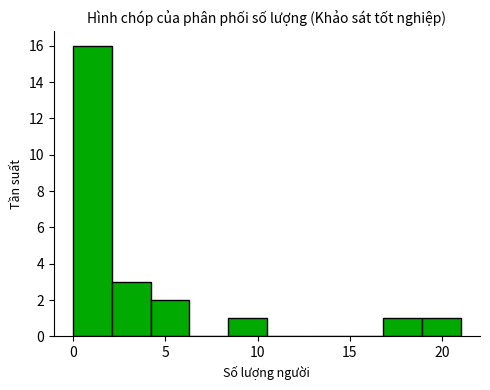

Reading left to right, transcribe this chart: for each bar, give the range it covers on the x-axis and its height. Neither the bar edges nor the heights are printed on the chart, so give them approximately, as read against the axes.

0.0 to 2.1: 16
2.1 to 4.2: 3
4.2 to 6.3: 2
6.3 to 8.4: 0
8.4 to 10.5: 1
10.5 to 12.6: 0
12.6 to 14.7: 0
14.7 to 16.8: 0
16.8 to 18.9: 1
18.9 to 21.0: 1